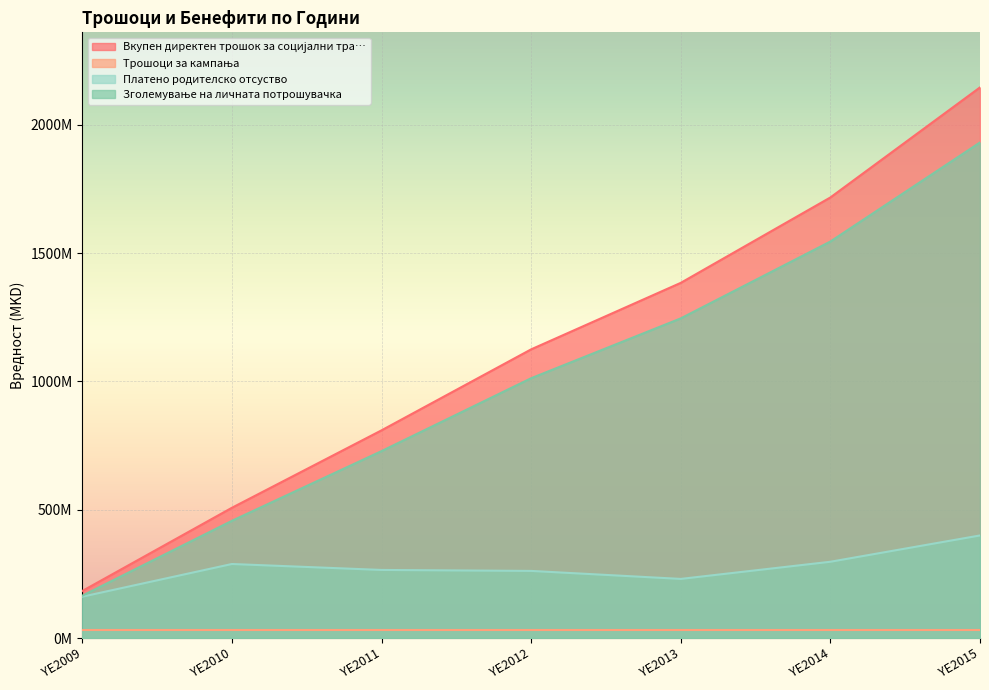

Is it true that Вкупен директен трошок за социјални тра… equals 393064094 at YE2013?

False